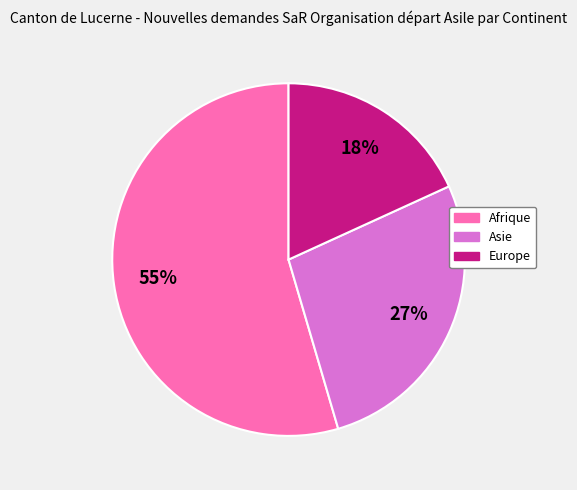

How many slices are in this pie chart?

3